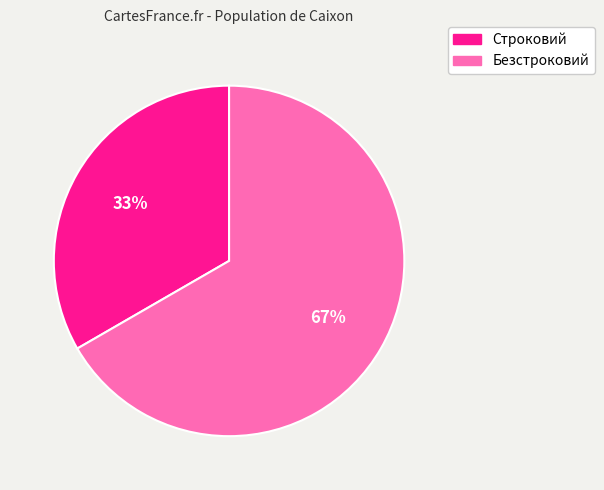

True or false: Строковий accounts for 33% of the total.

True